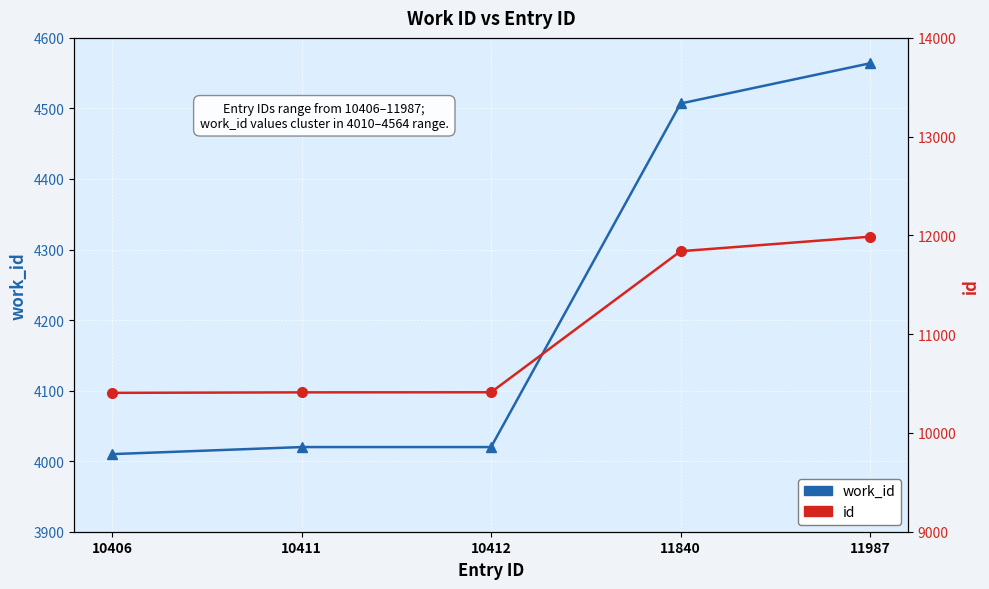

Is it true that id equals 10411 at 10411?

True